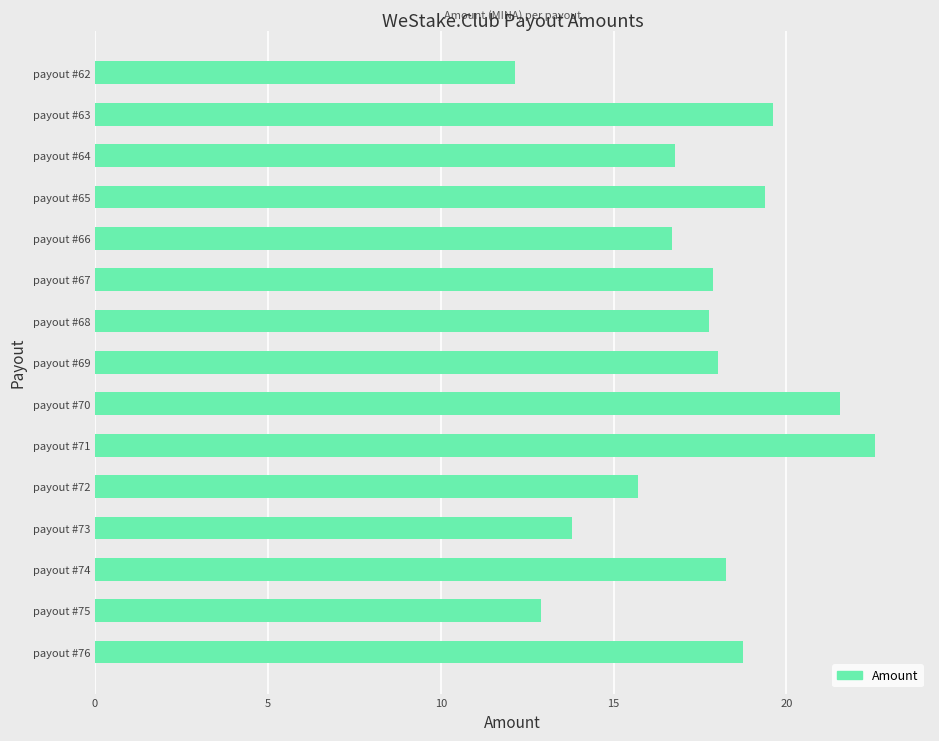

What value does the data have at payout #70?

21.5